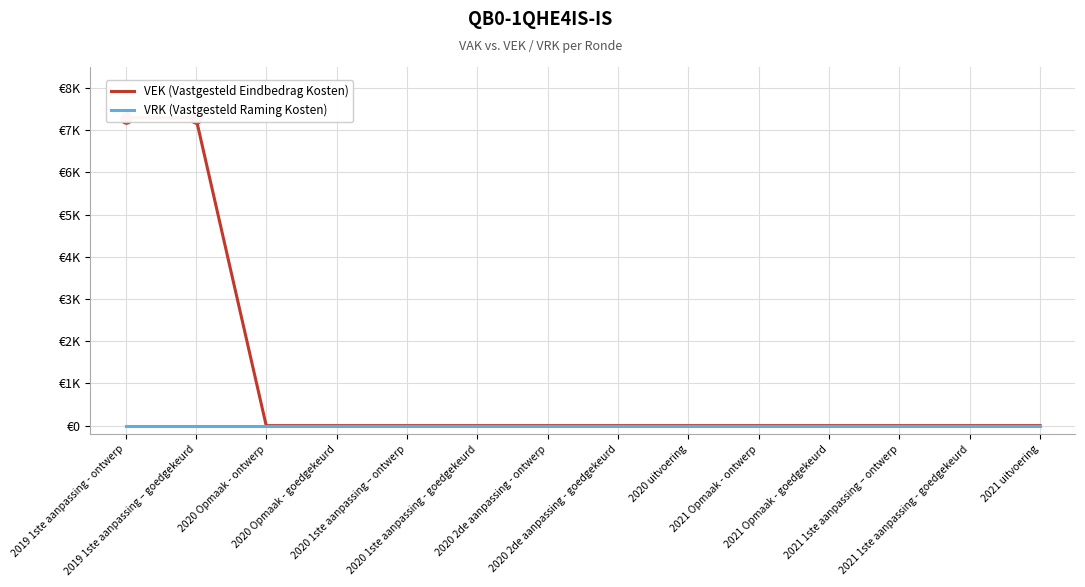

Is this an area chart (filled region under the line)?

No